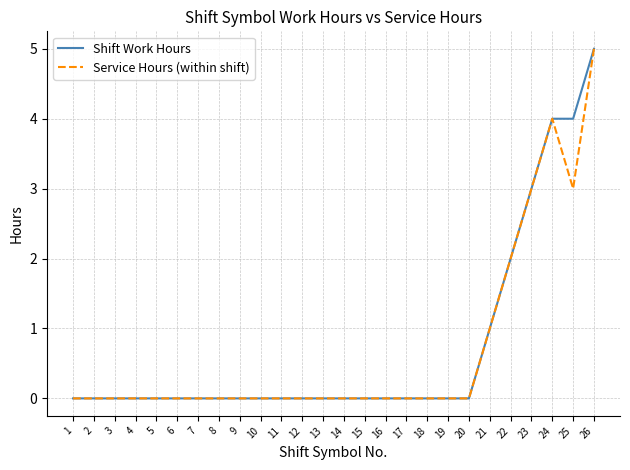

Is it true that Shift Work Hours equals 2 at 4?

False